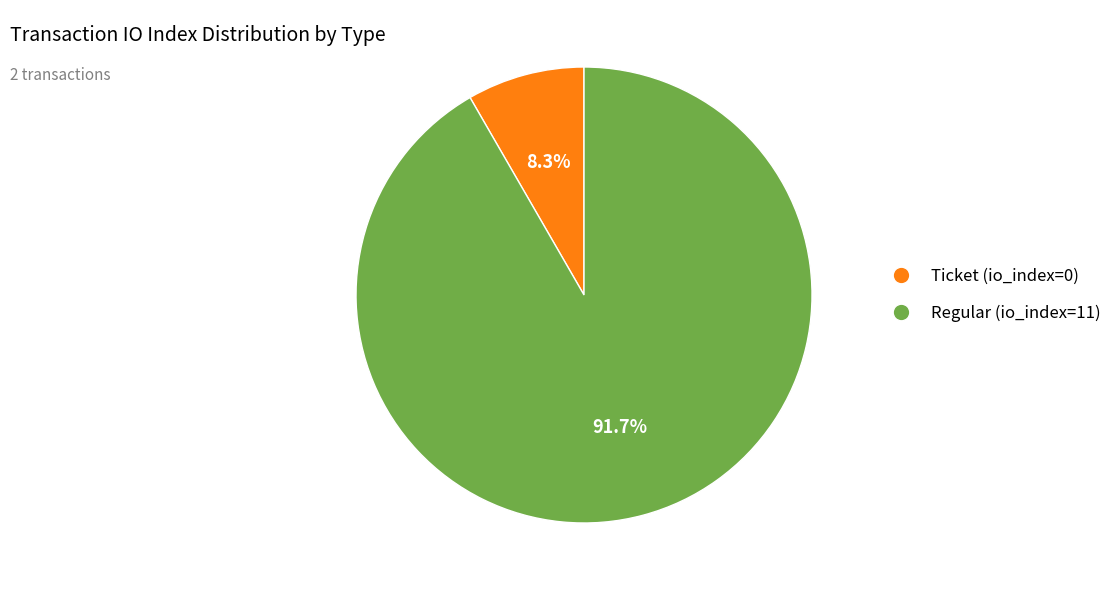

Count the number of slices in the pie.

2